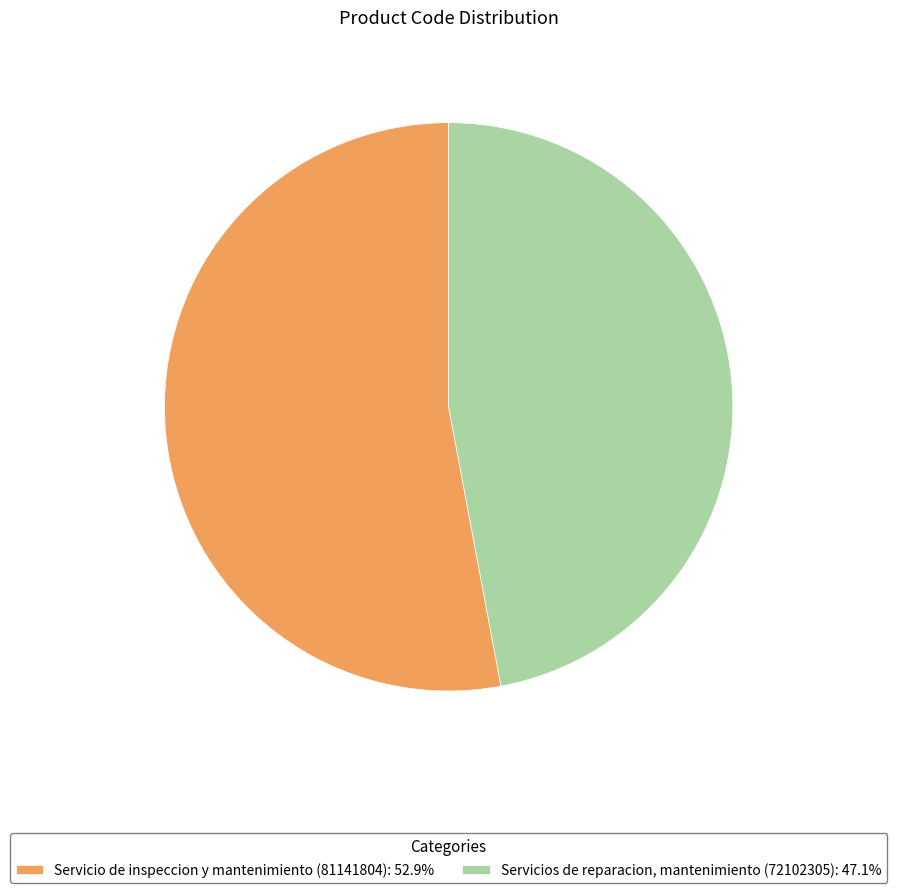

Between Servicios de reparacion, mantenimiento (72102305) and Servicio de inspeccion y mantenimiento (81141804), which is larger?

Servicio de inspeccion y mantenimiento (81141804)